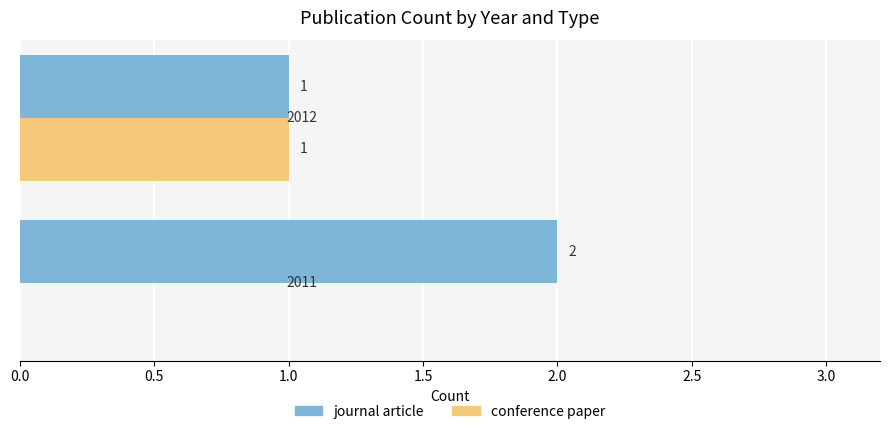

What is the sum of all journal article values?

3